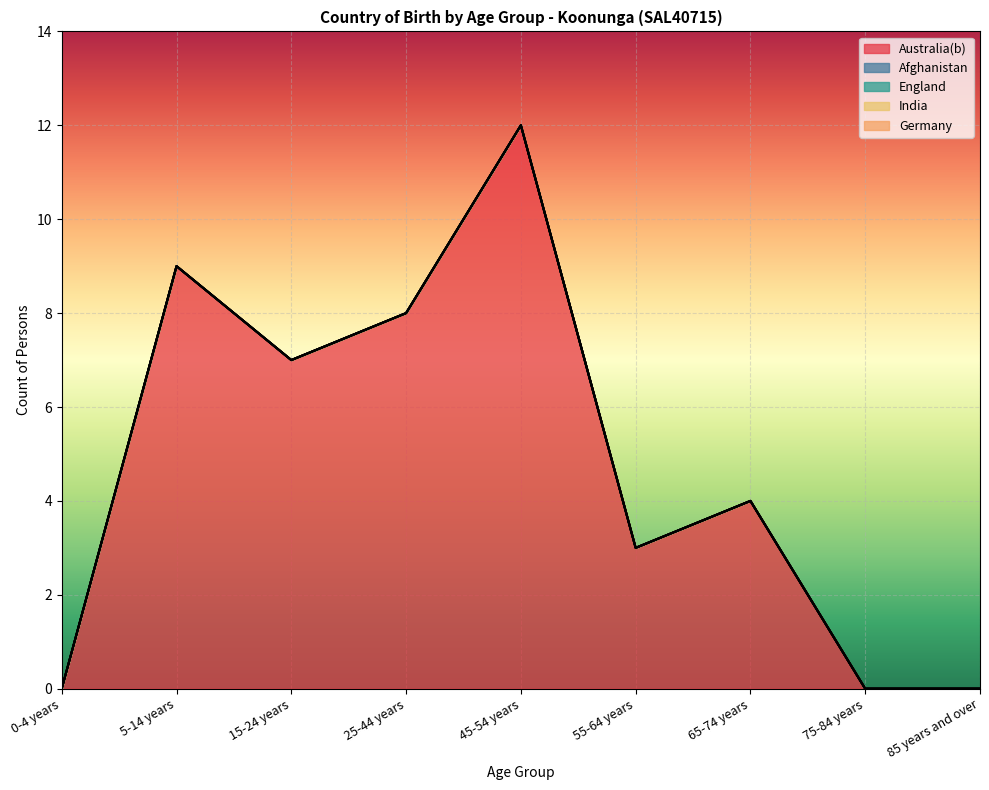

What is the average value of the Australia(b) series?

5